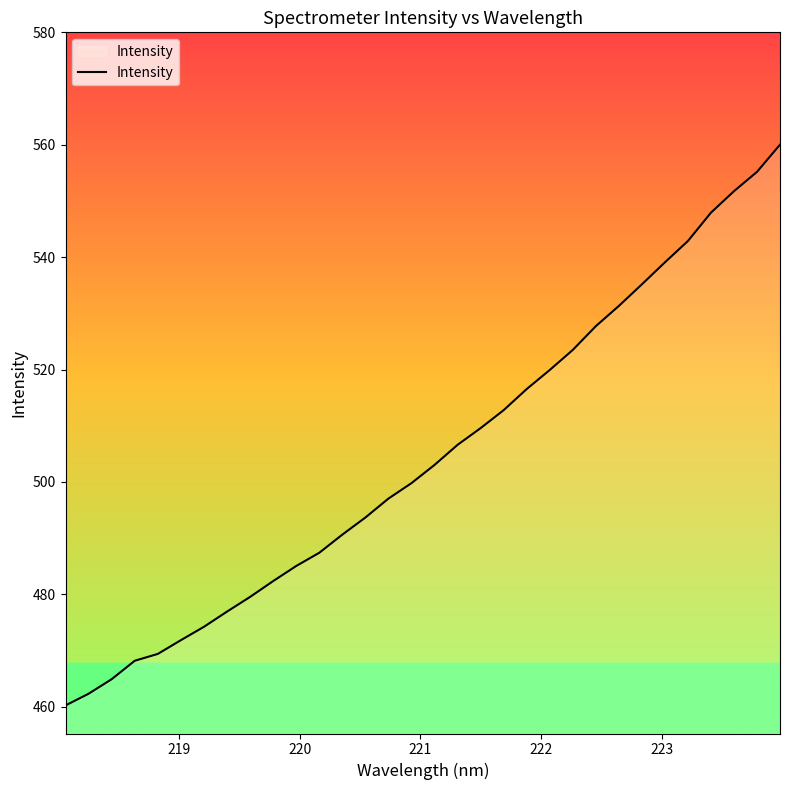

What is the maximum value shown in the chart?

560.0